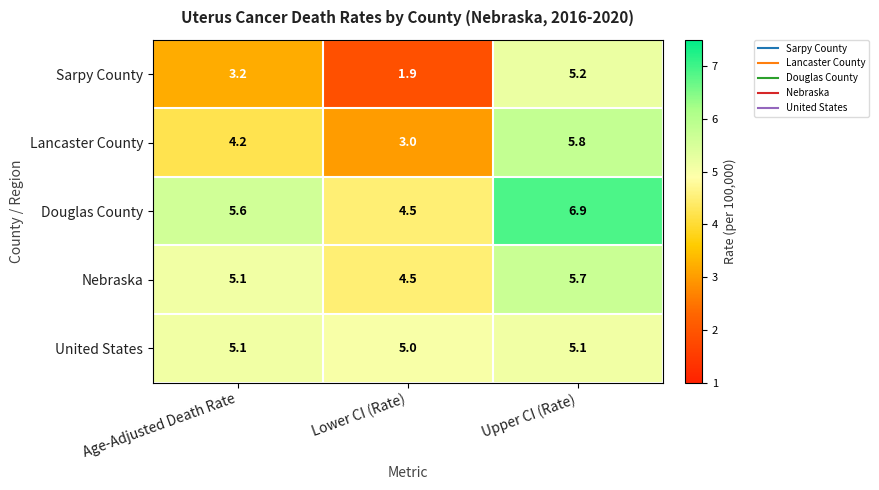

Between Lower CI (Rate) and Upper CI (Rate), which series saw the biggest shift?

Sarpy County